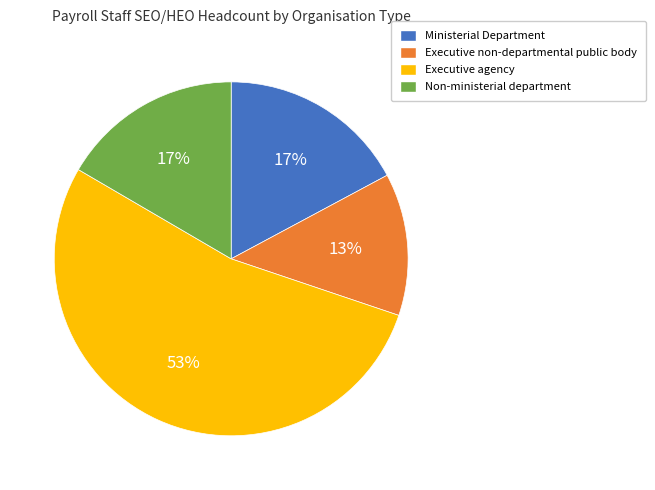

To the nearest percent, what is the difference between the largest and smallest slice percentages?

40%